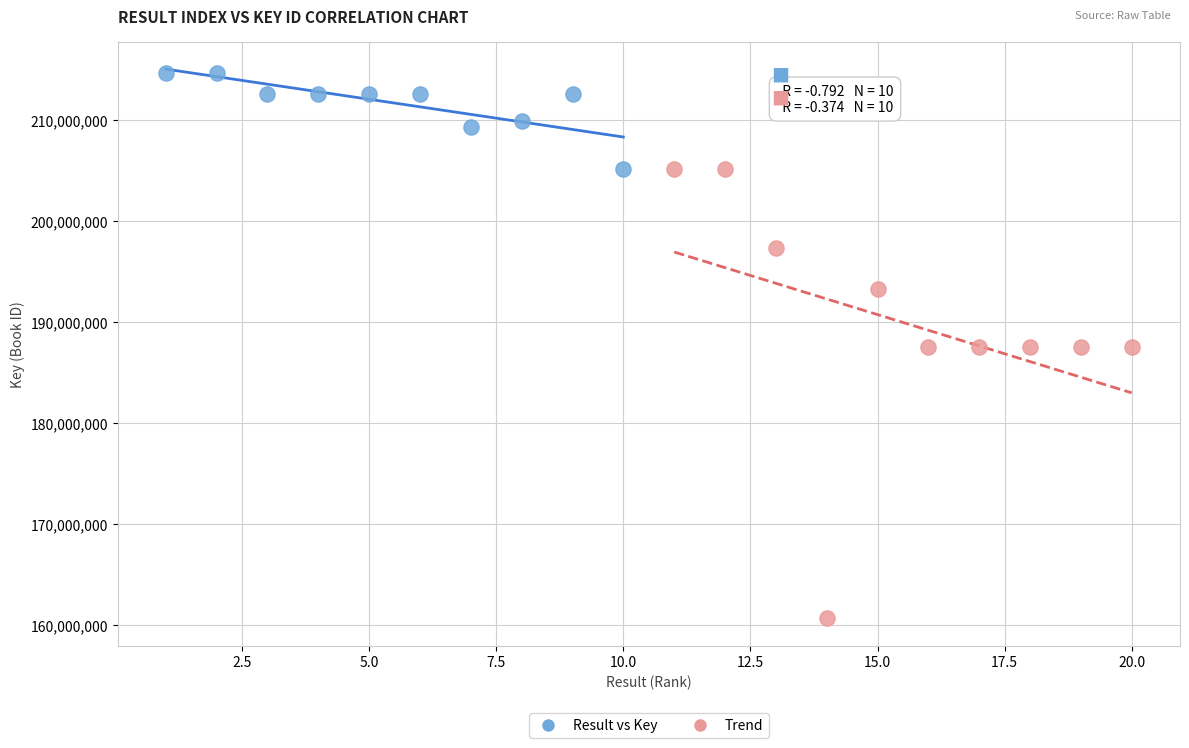

Which series contains the lowest Y value?

Trend